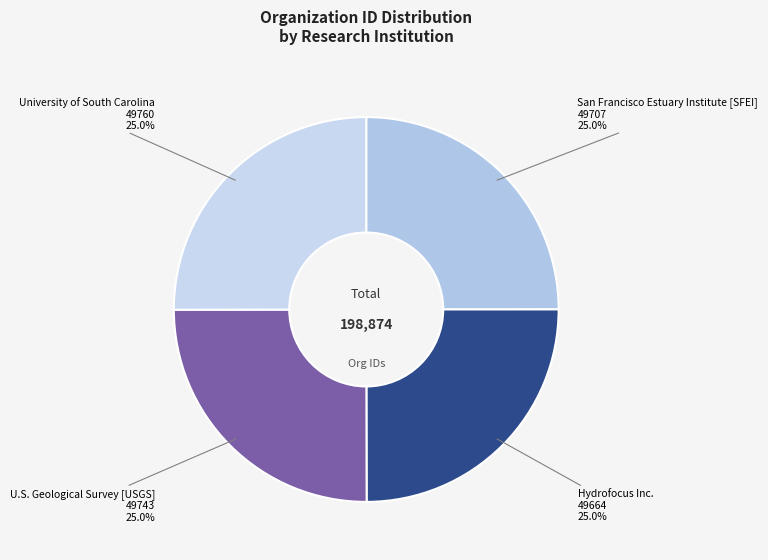

Is there a majority slice in this chart?

No